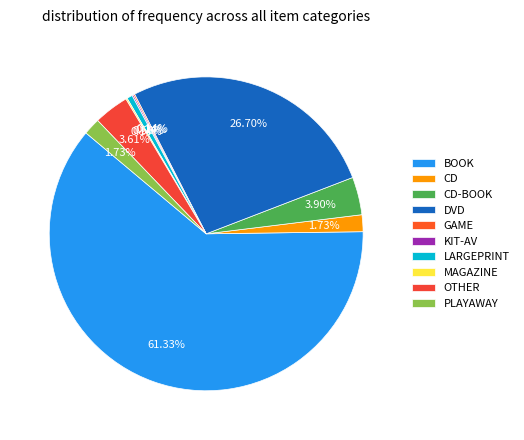

Which slice is the largest?

BOOK